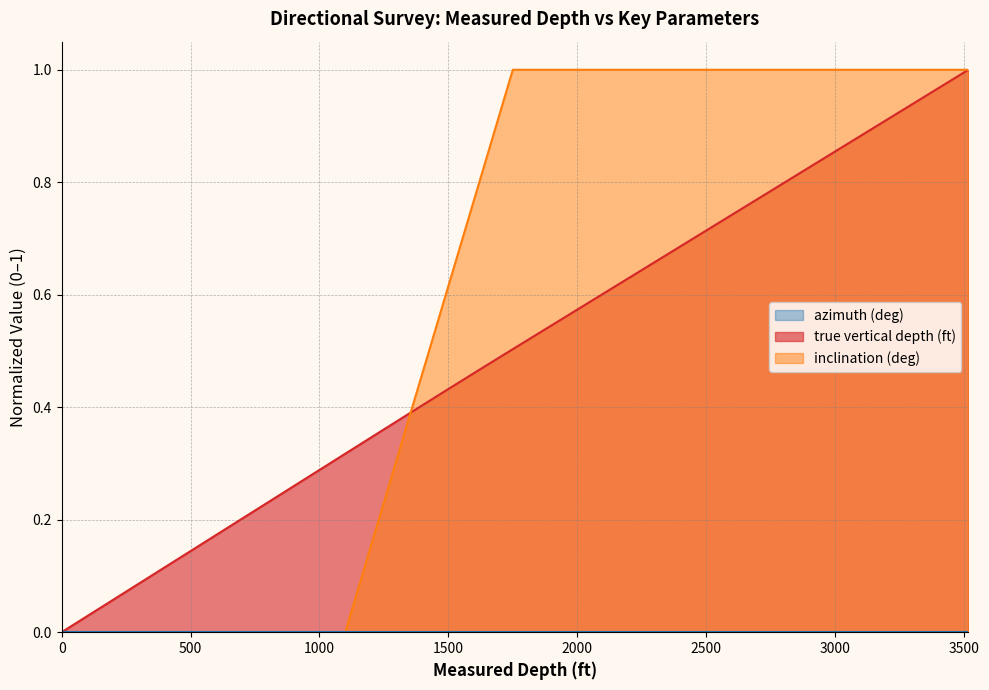

What is the difference between the second highest and second lowest values in the inclination (deg) series?

1.0